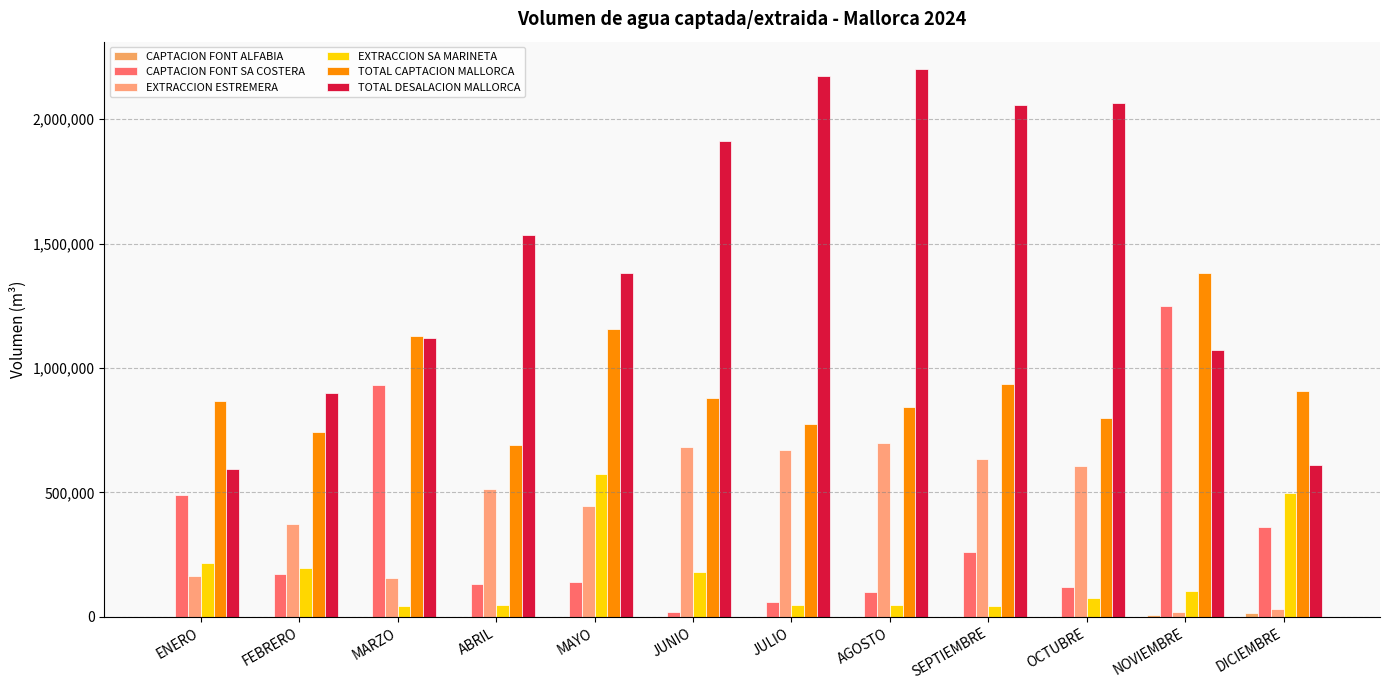

What is the label of the 1st bar from the left?

ENERO